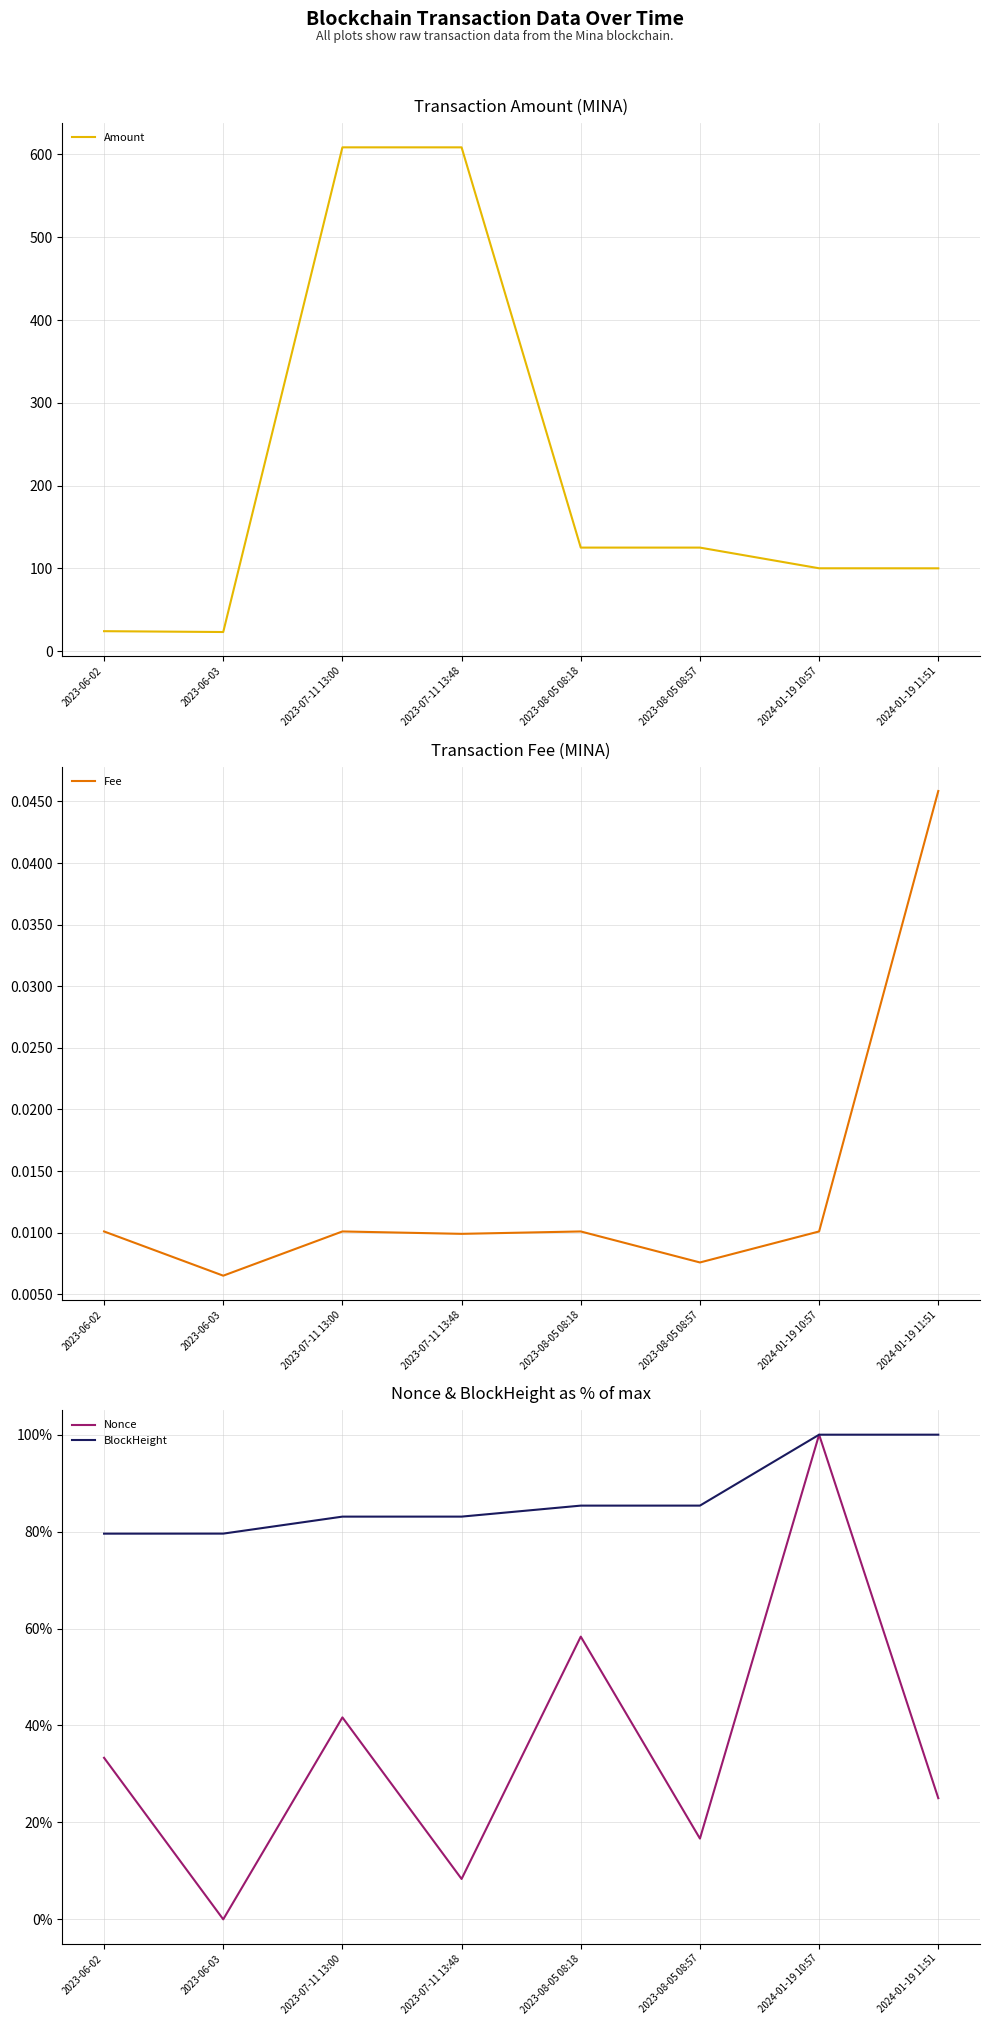

Which series has the largest total across all categories?

Amount